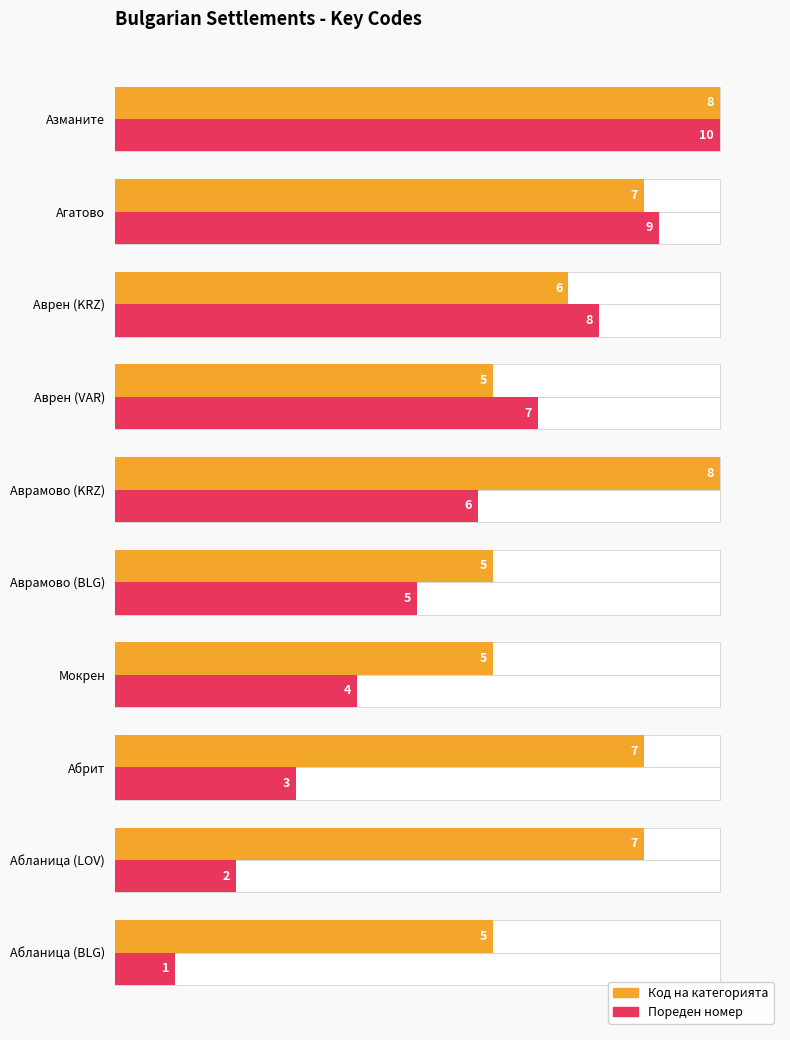

At Агатово, list the series in order from smallest to largest.

Код на категорията, Пореден номер